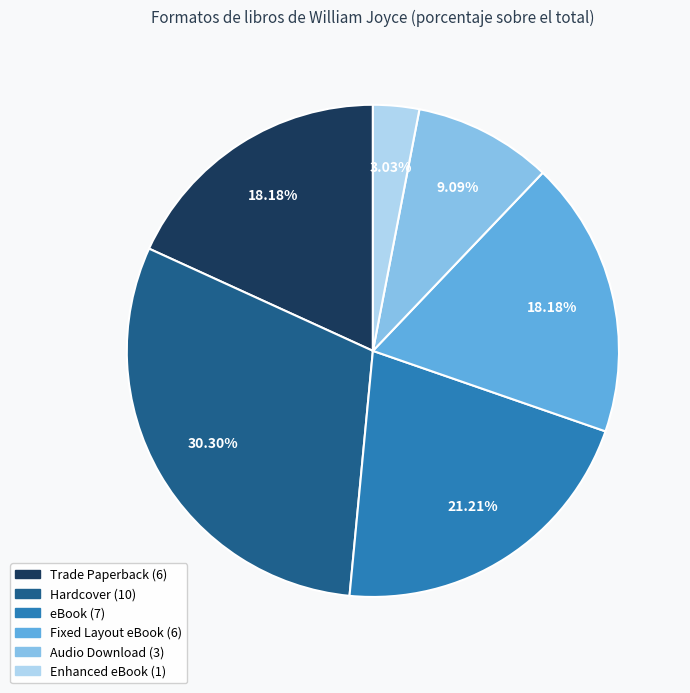

Does any single category account for the majority?

No